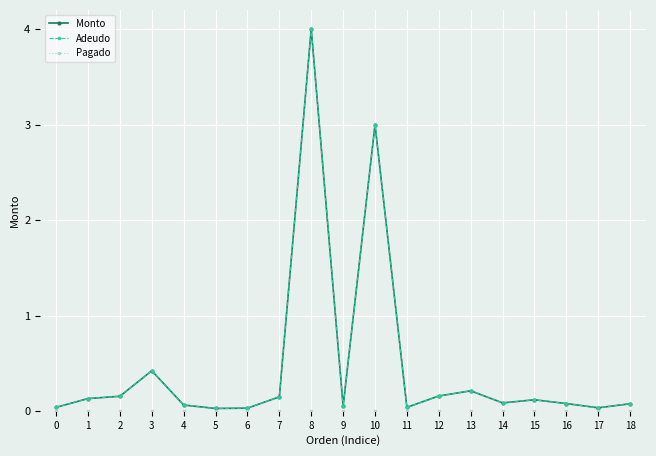

Reading left to right, transcribe all the data shown in this chart.

Monto: 0.0	0.1	0.2	0.4	0.1	0.0	0.0	0.1	4.0	0.1	3.0	0.0	0.2	0.2	0.1	0.1	0.1	0.0	0.1
Adeudo: 0.0	0.1	0.2	0.4	0.1	0.0	0.0	0.1	4.0	0.1	3.0	0.0	0.2	0.2	0.1	0.1	0.1	0.0	0.1
Pagado: 0.0	0.0	0.0	0.0	0.0	0.0	0.0	0.0	0.0	0.0	0.0	0.0	0.0	0.0	0.0	0.0	0.0	0.0	0.0